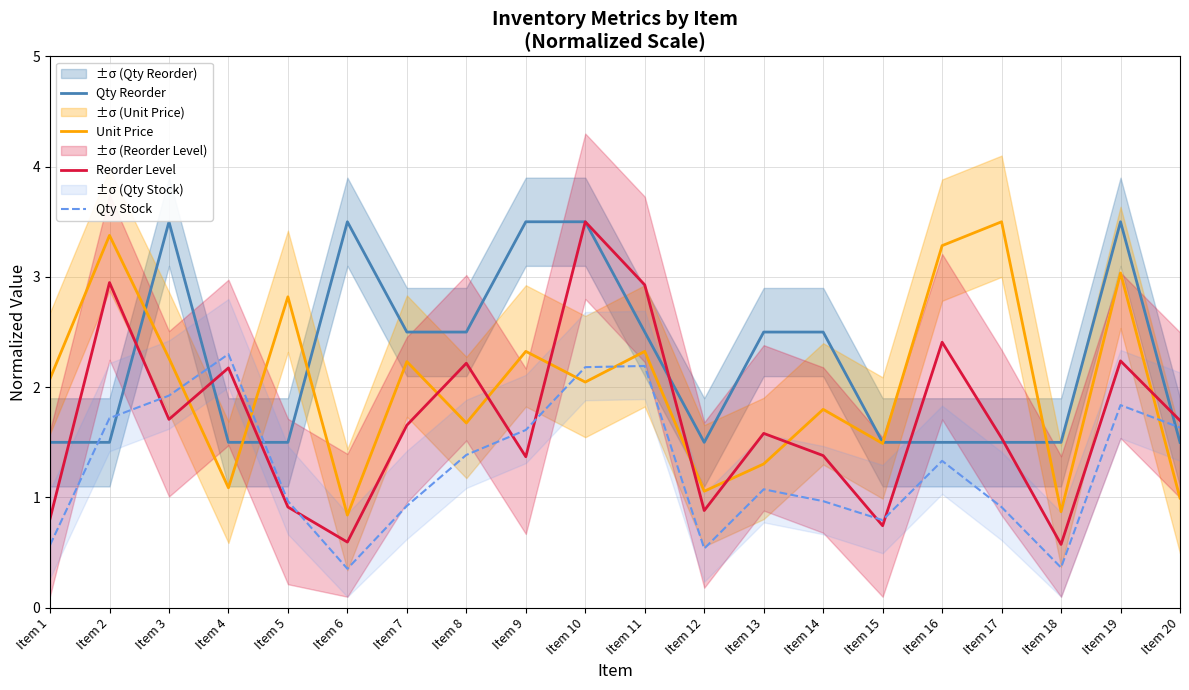

What is the value of the Reorder Level point at the 12th from the left?

0.9